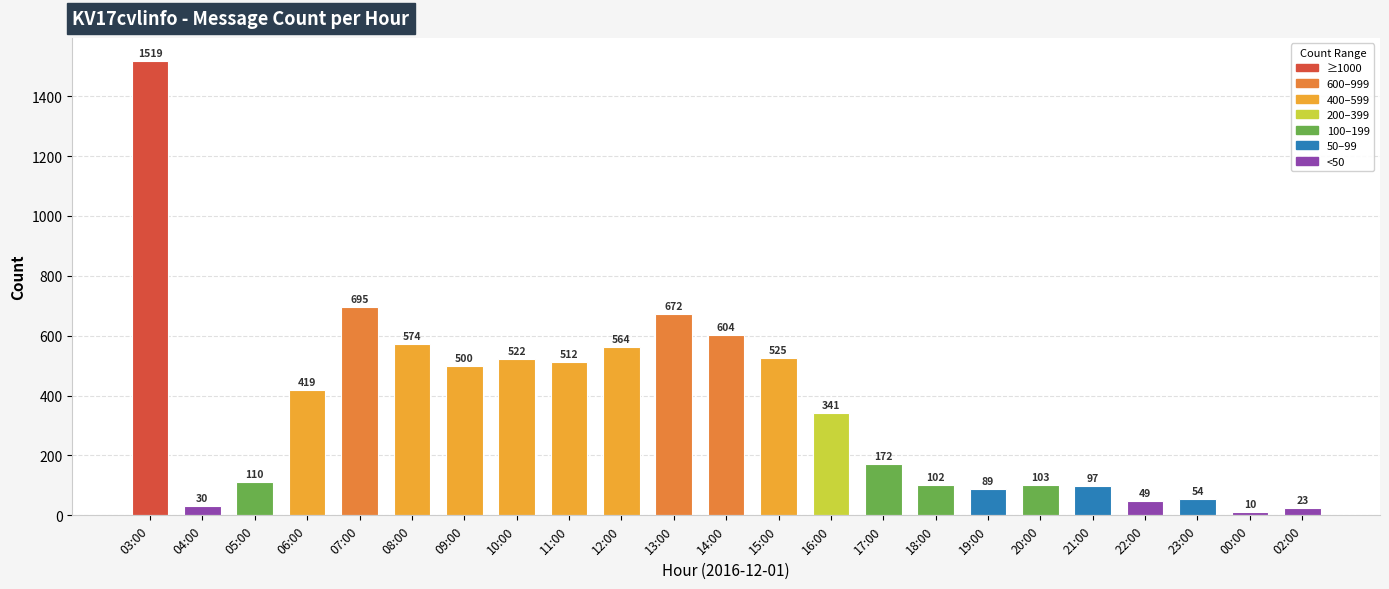

List the labels in order of value, smallest first.

00:00, 02:00, 04:00, 22:00, 23:00, 19:00, 21:00, 18:00, 20:00, 05:00, 17:00, 16:00, 06:00, 09:00, 11:00, 10:00, 15:00, 12:00, 08:00, 14:00, 13:00, 07:00, 03:00